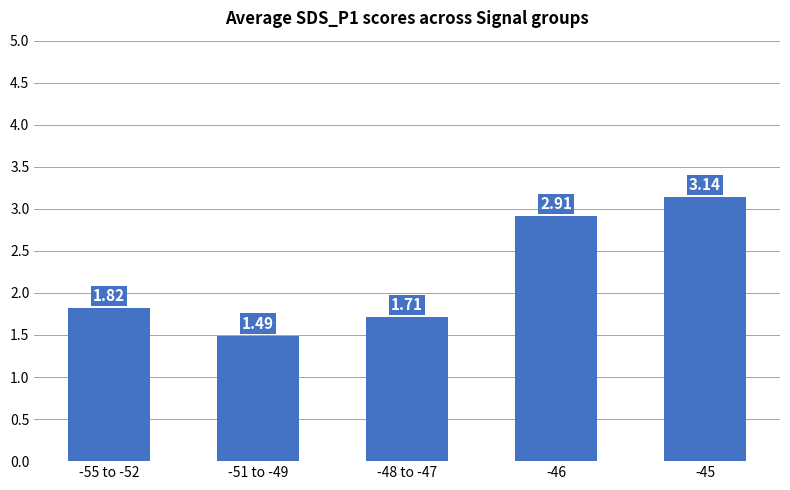

What is the sum of all values?

11.1